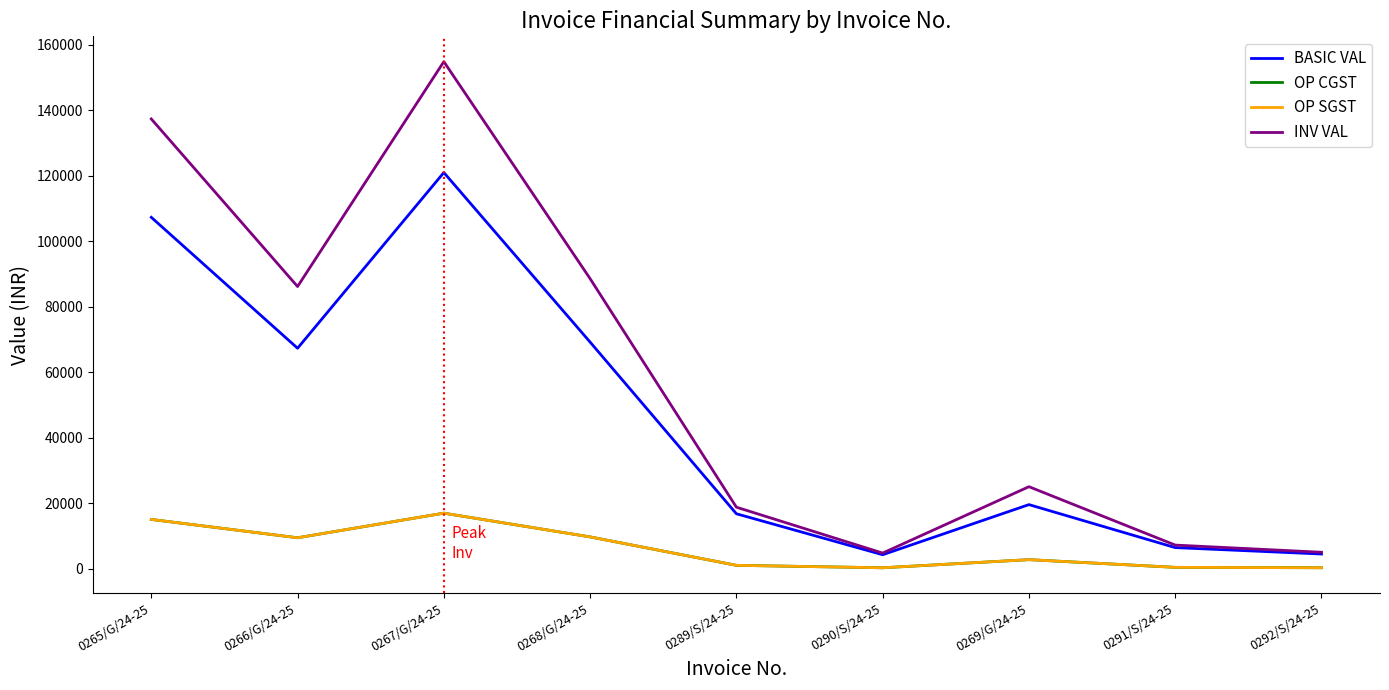

At which label does INV VAL first exceed 25015?

0265/G/24-25